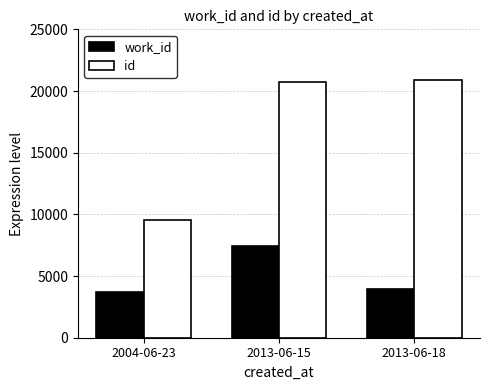

At how many categories does at least one series exceed 15643?

2